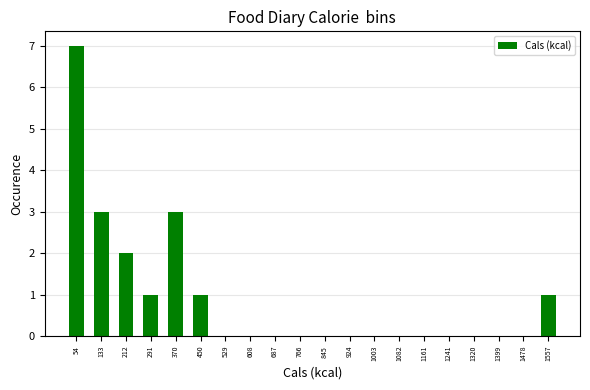

Which range on the x-axis has the tallest bar?

20 to 90